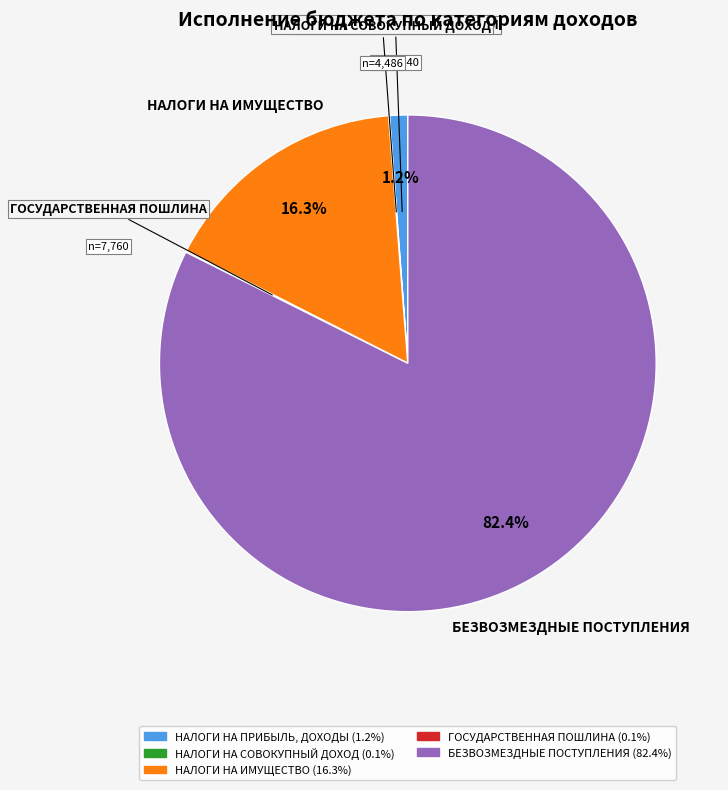

Combined, do НАЛОГИ НА ПРИБЫЛЬ, ДОХОДЫ and НАЛОГИ НА ИМУЩЕСТВО account for over 50%?

No